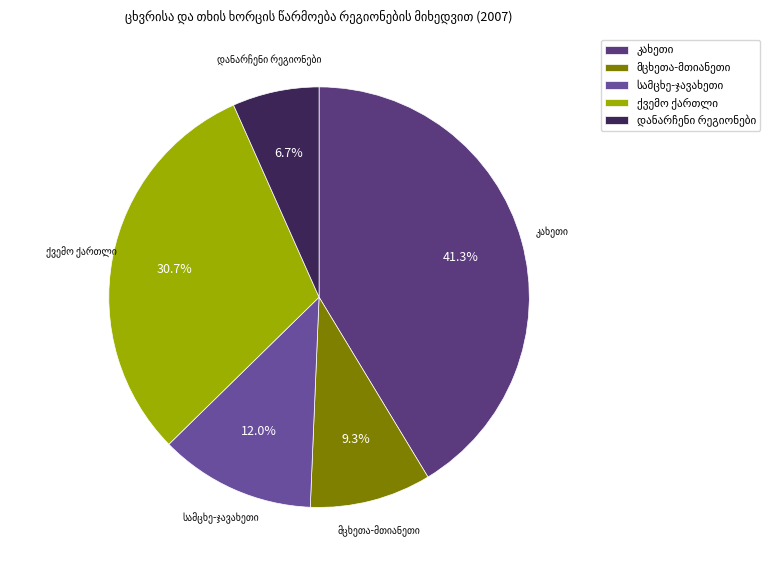

Is there any slice that represents more than half of the pie?

No